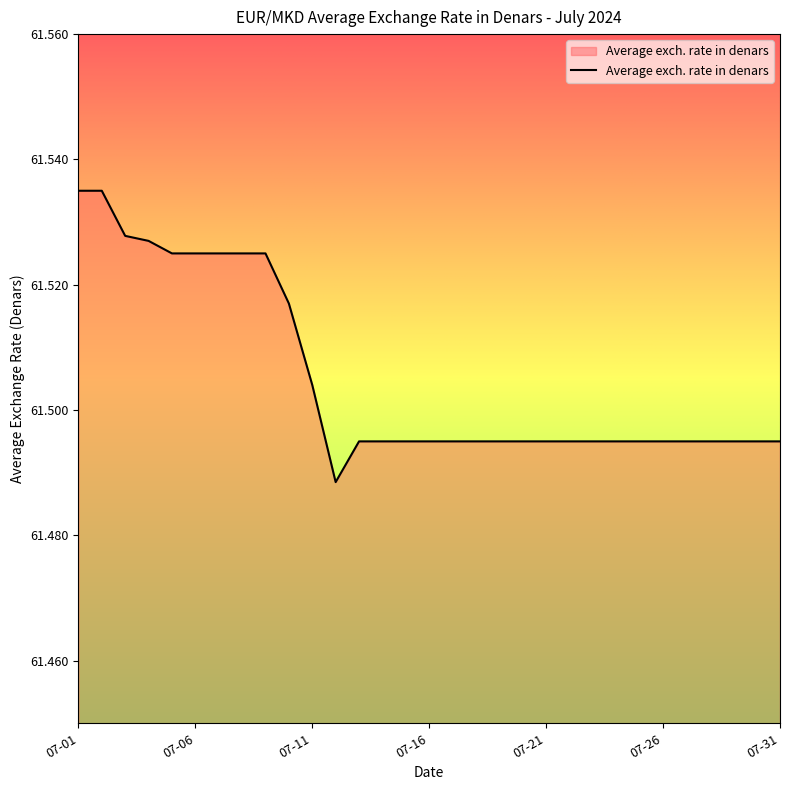

How many categories are shown in the chart?

31